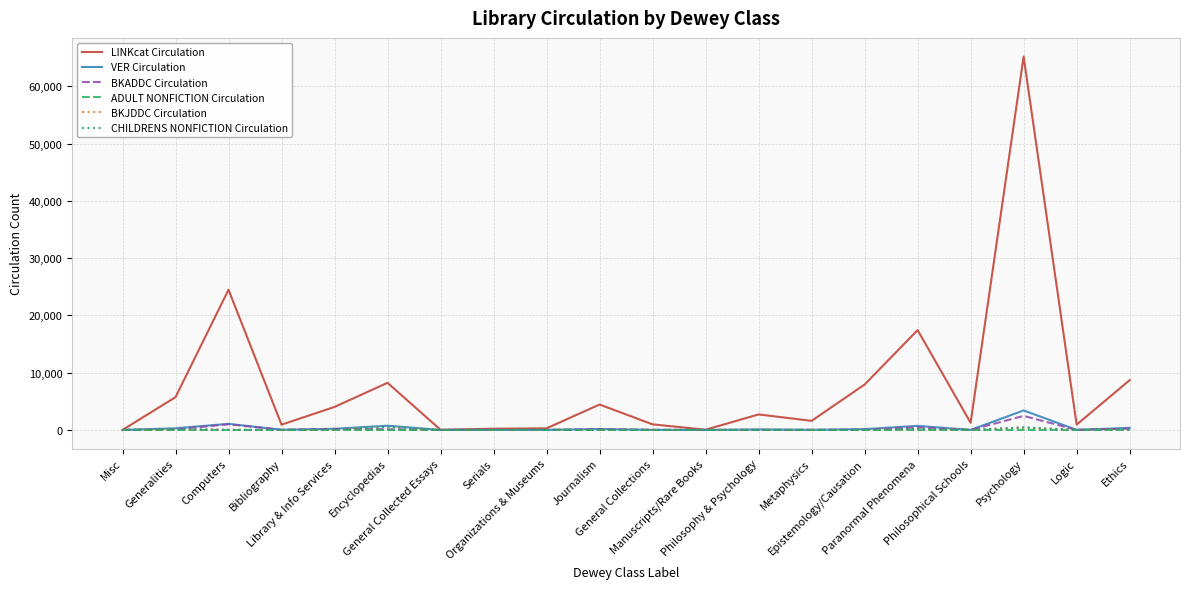

What are all the series names shown in the legend?

LINKcat Circulation, VER Circulation, BKADDC Circulation, ADULT NONFICTION Circulation, BKJDDC Circulation, CHILDRENS NONFICTION Circulation